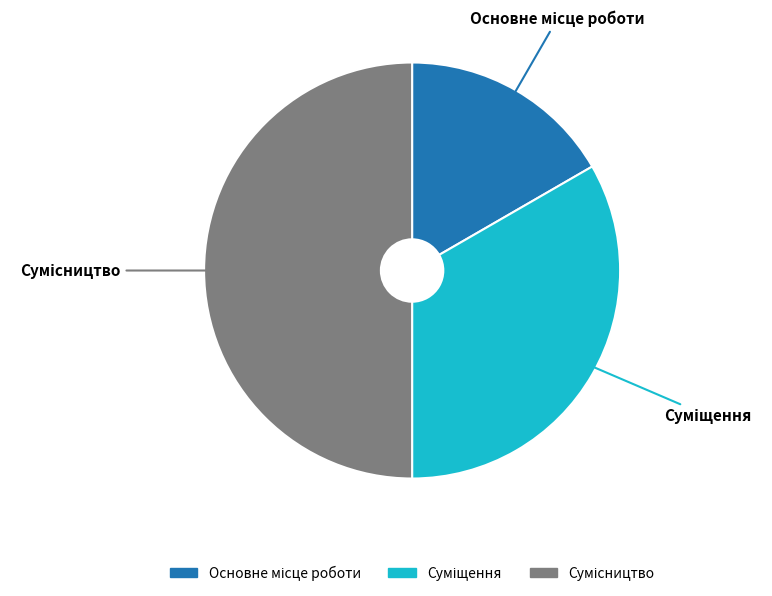

Is there a majority slice in this chart?

No